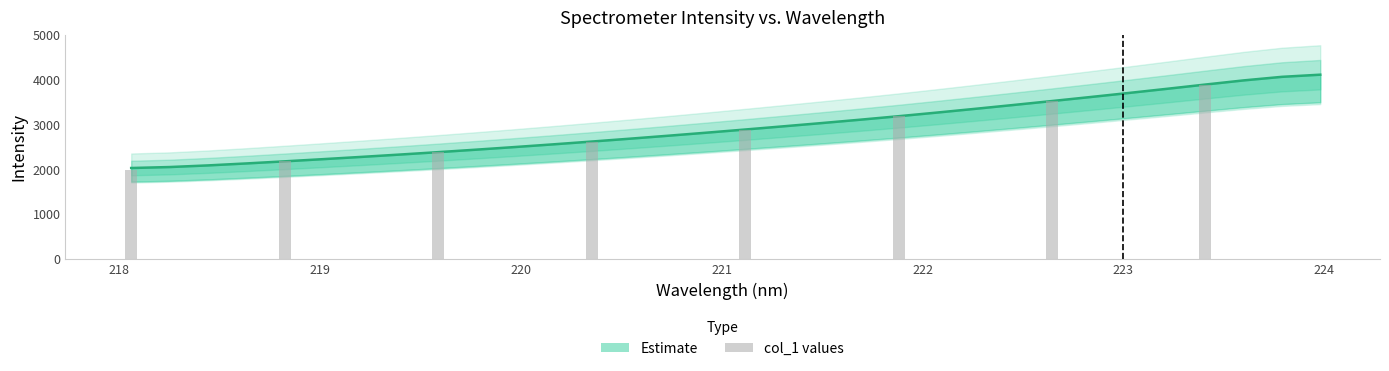

Where does the data first go above 2883?

221